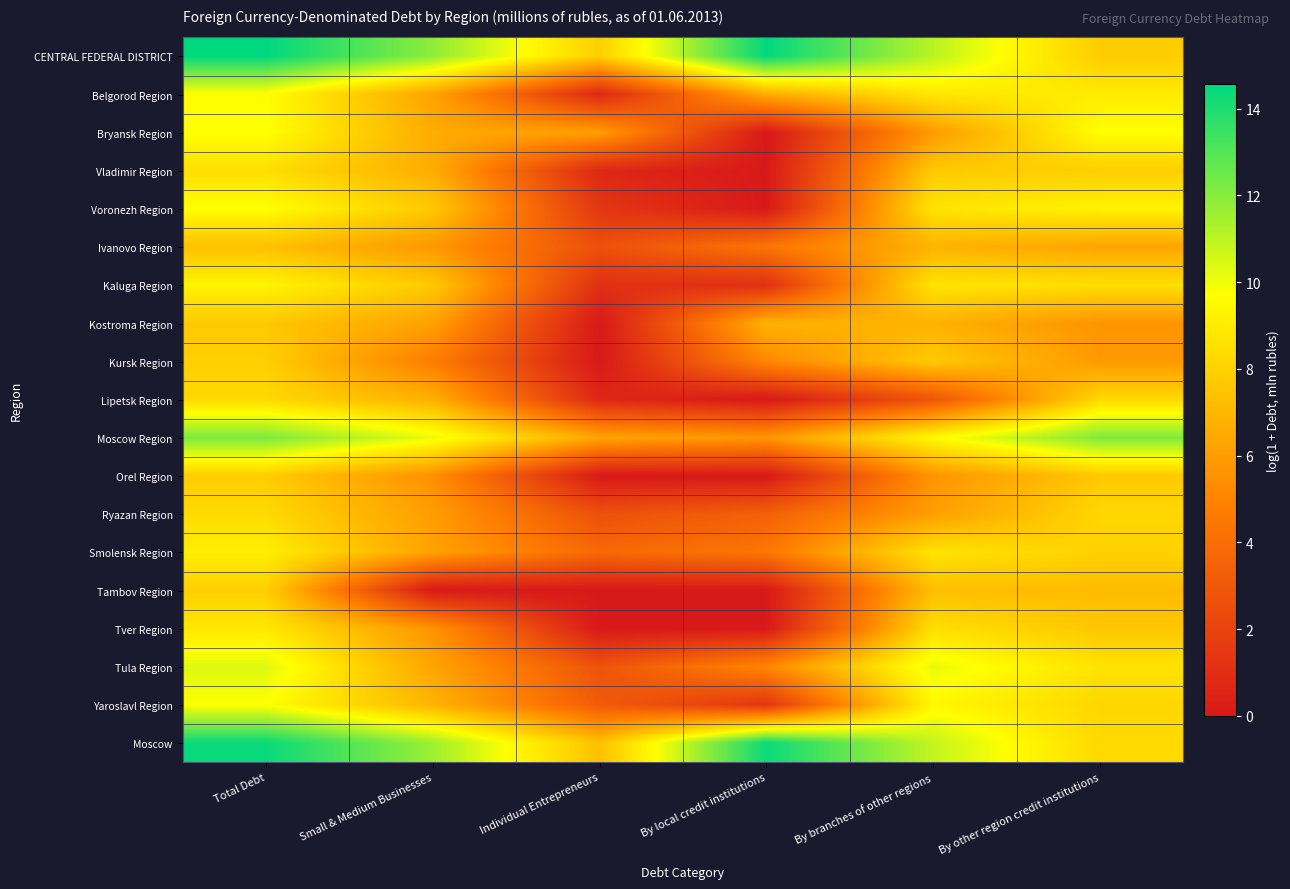

How many series are shown in this chart?

19